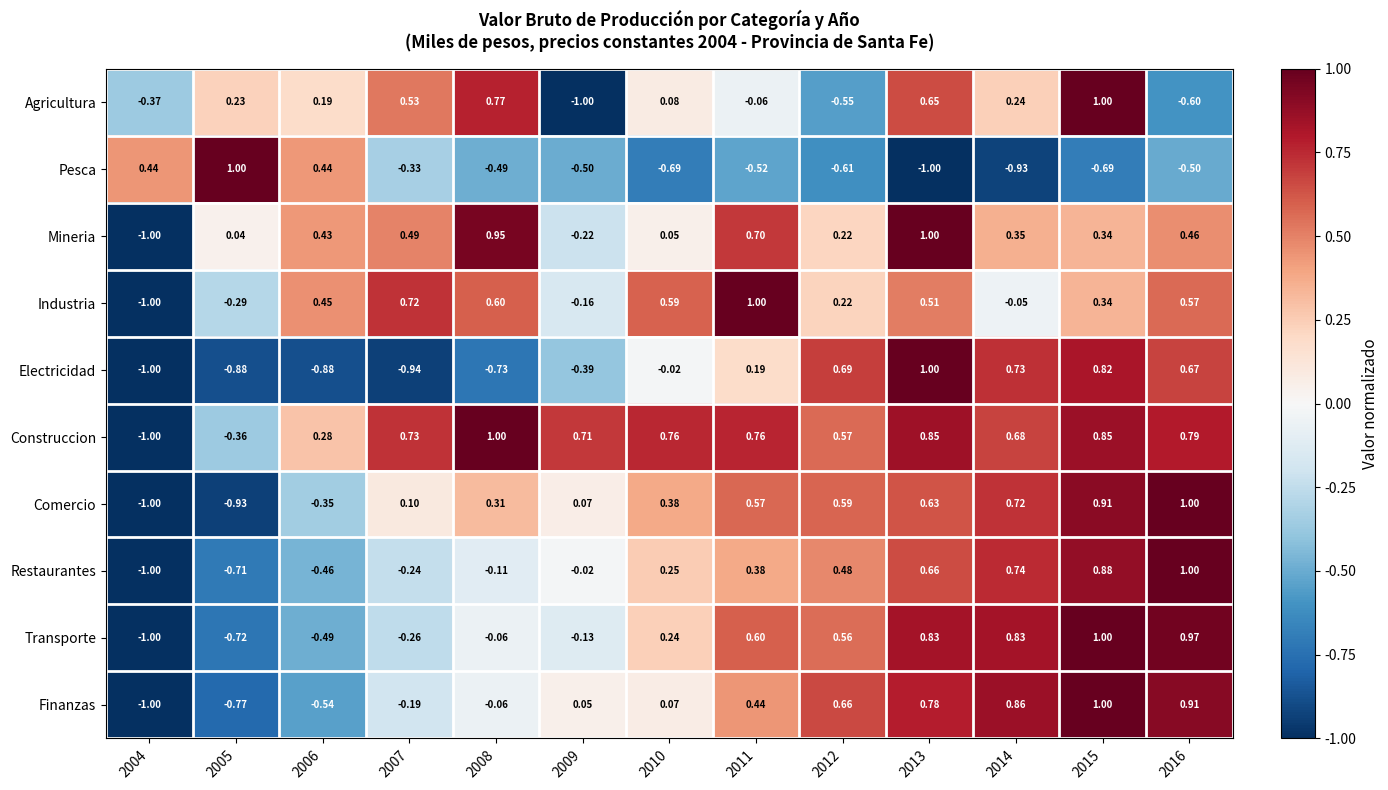

Count the number of data series in this chart.

10